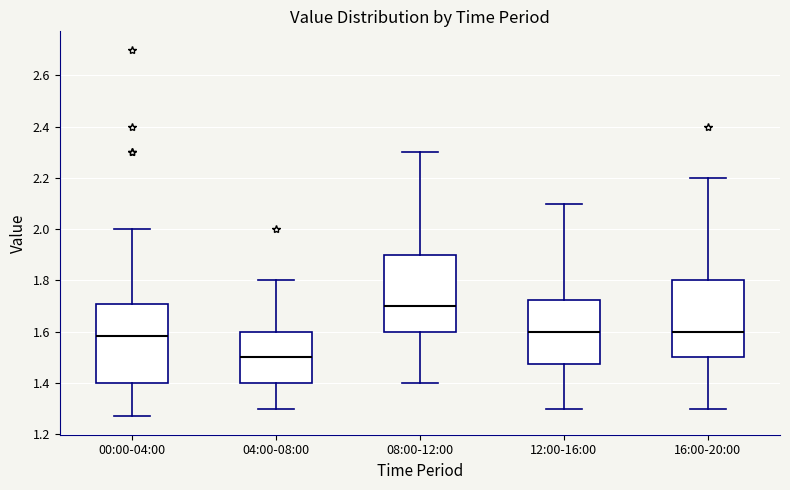

Where does the upper whisker of the box for 00:00-04:00 end on the y-axis? The values are not printed on the chart, so give them approximately, as read against the axis.

2.00